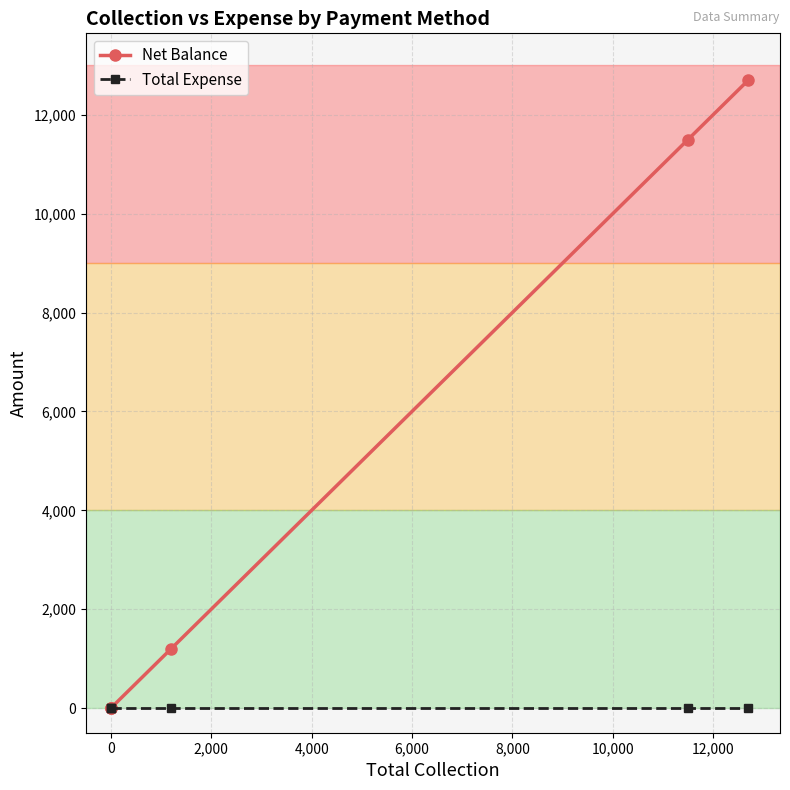

How many lines are shown in the chart?

2